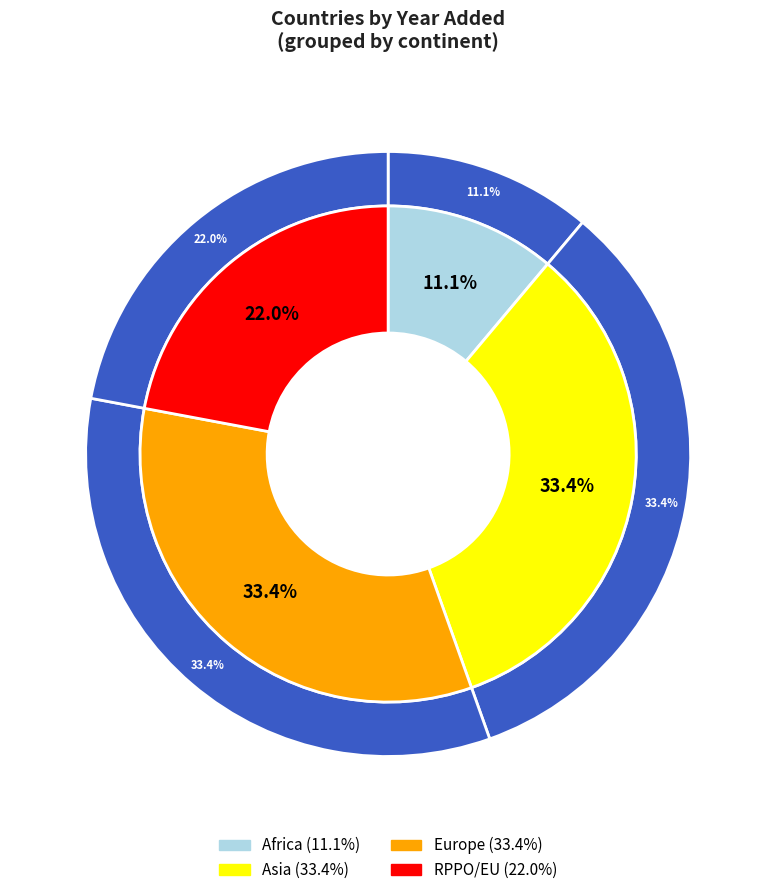

Combined, do China and Kazakhstan account for over 50%?

No